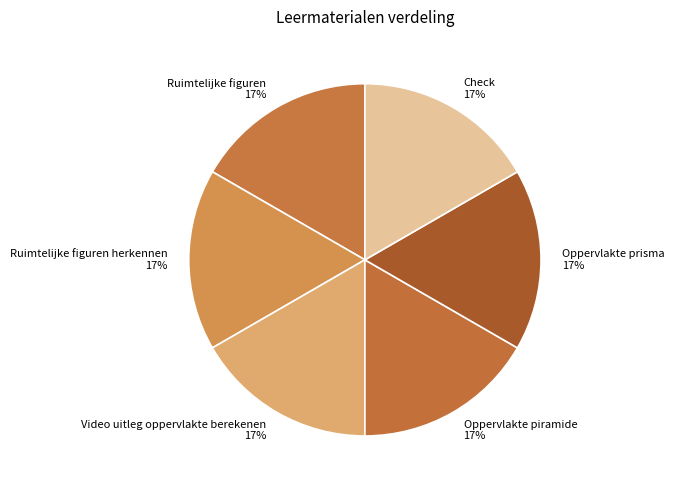

How many segments does this pie chart have?

6